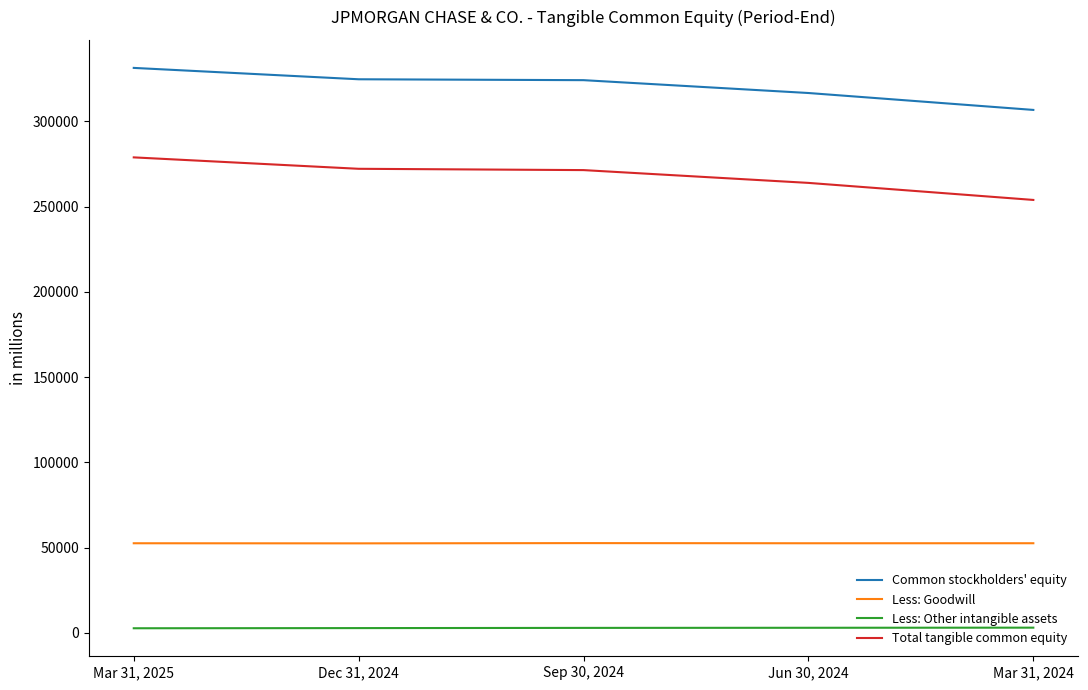

Does the chart display data point markers on the line(s)?

No